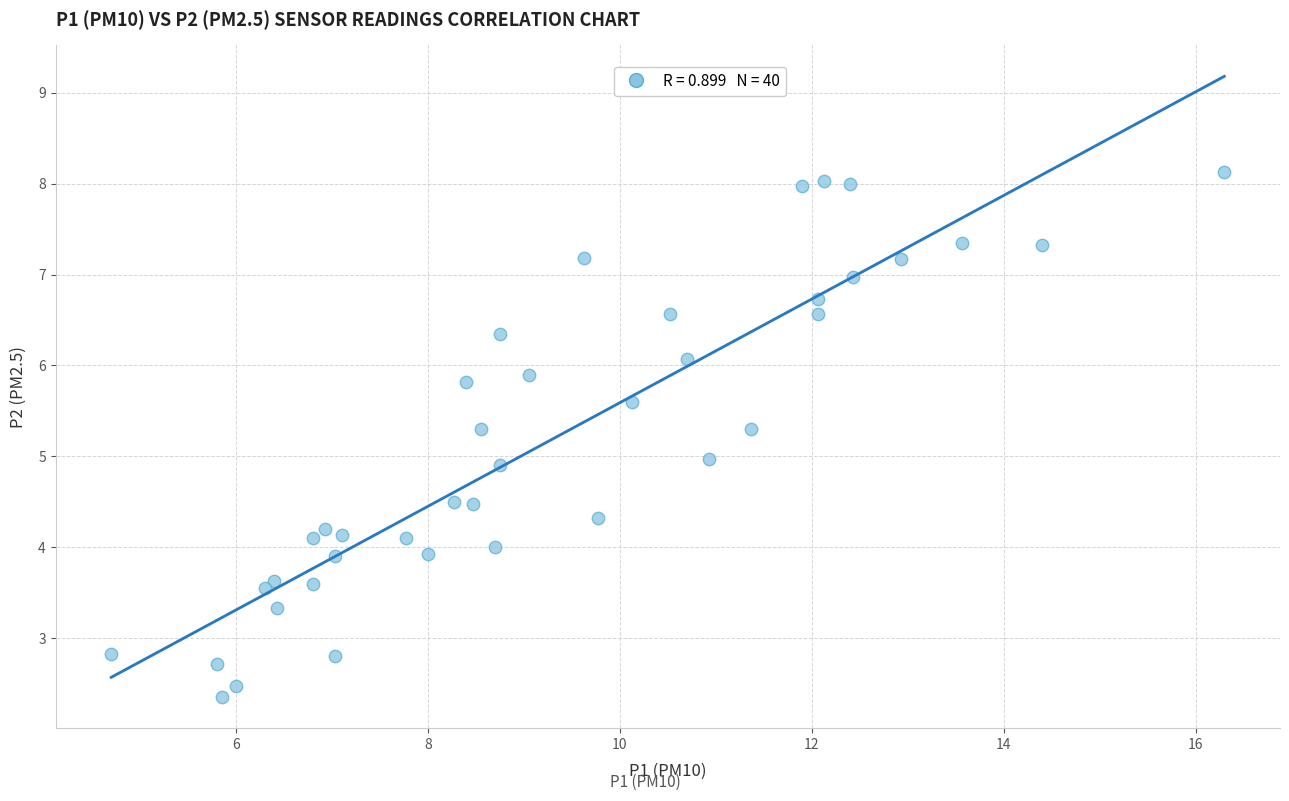

What is the range of X values (max minus min)?

11.6